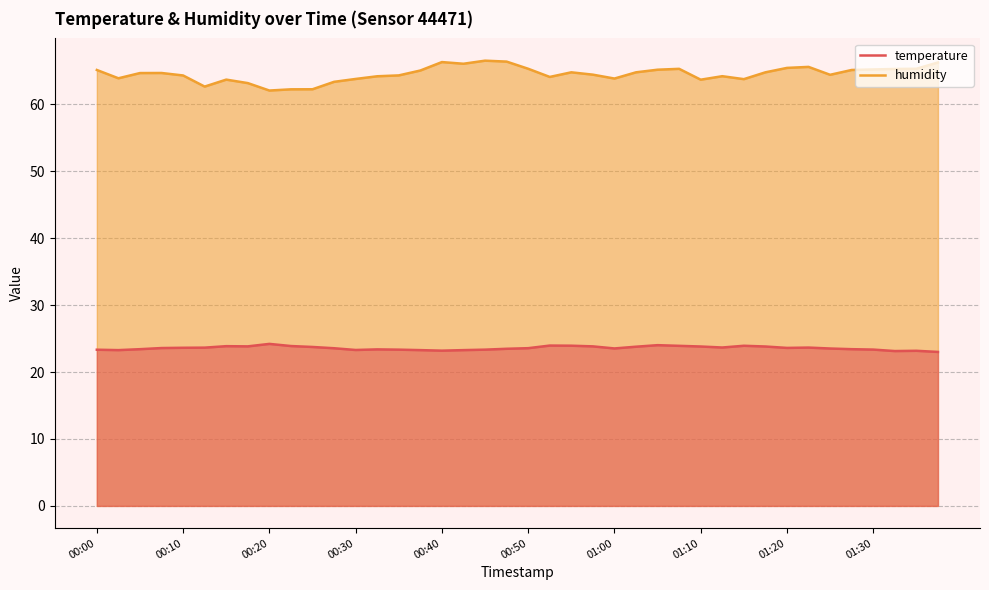

What is the value of the humidity point at the 34th from the left?

65.6